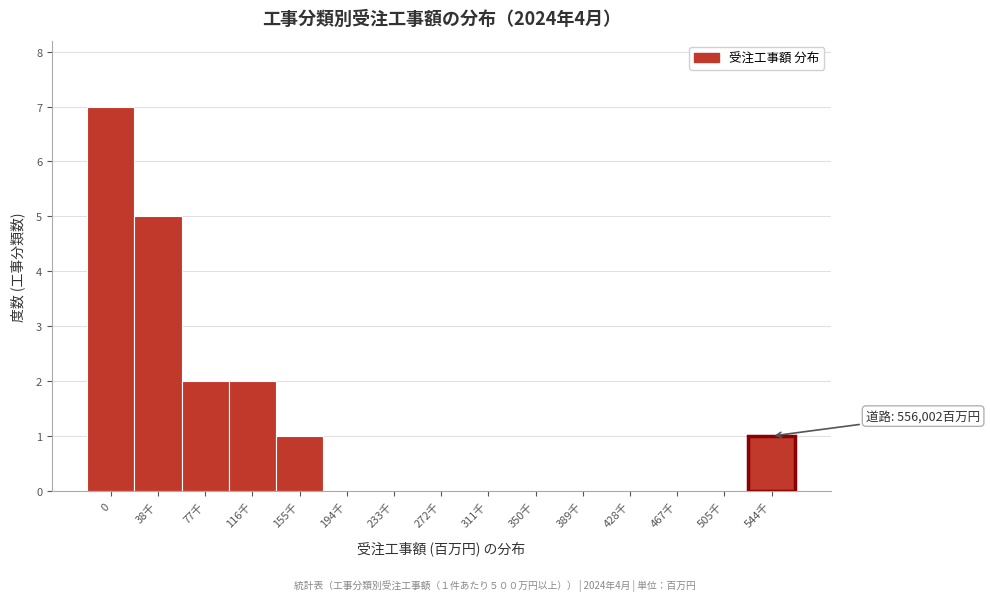

Reading left to right, extract all data points from this chart.

0=7	38千=5	77千=2	116千=2	155千=1	194千=0	233千=0	272千=0	311千=0	350千=0	389千=0	428千=0	467千=0	505千=0	544千=1